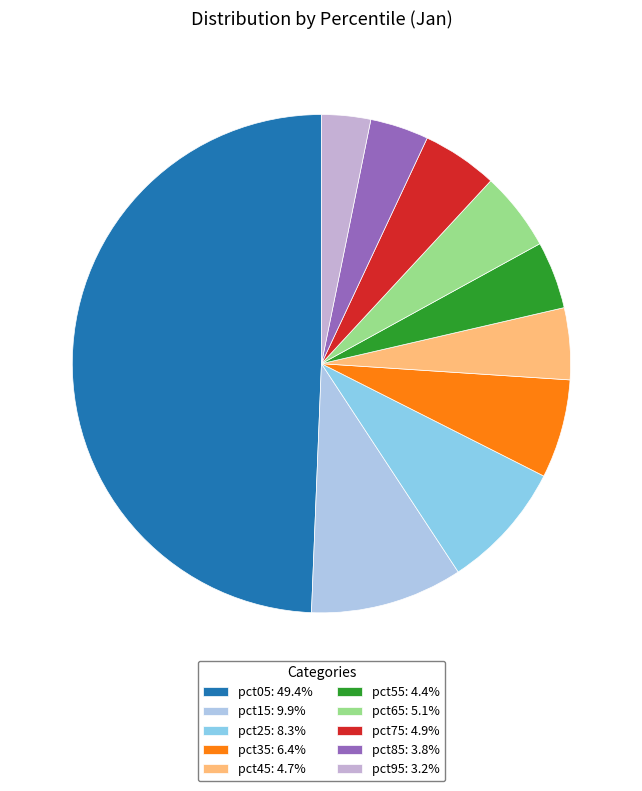

Is there any slice that represents more than half of the pie?

No